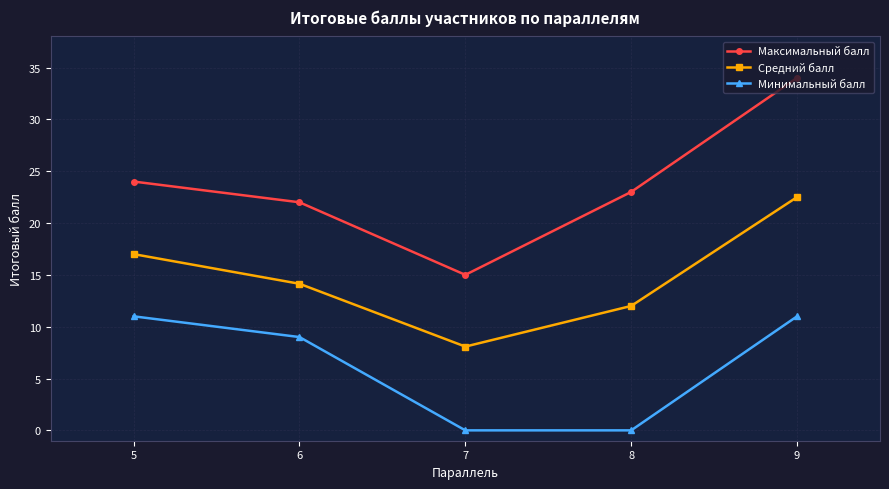

Reading right to left, list all the values displayed in this chart.

Максимальный балл: 9=34.0	8=23.0	7=15.0	6=22.0	5=24.0
Средний балл: 9=22.5	8=12.0	7=8.1	6=14.1	5=17.0
Минимальный балл: 9=11.0	8=0.0	7=0.0	6=9.0	5=11.0